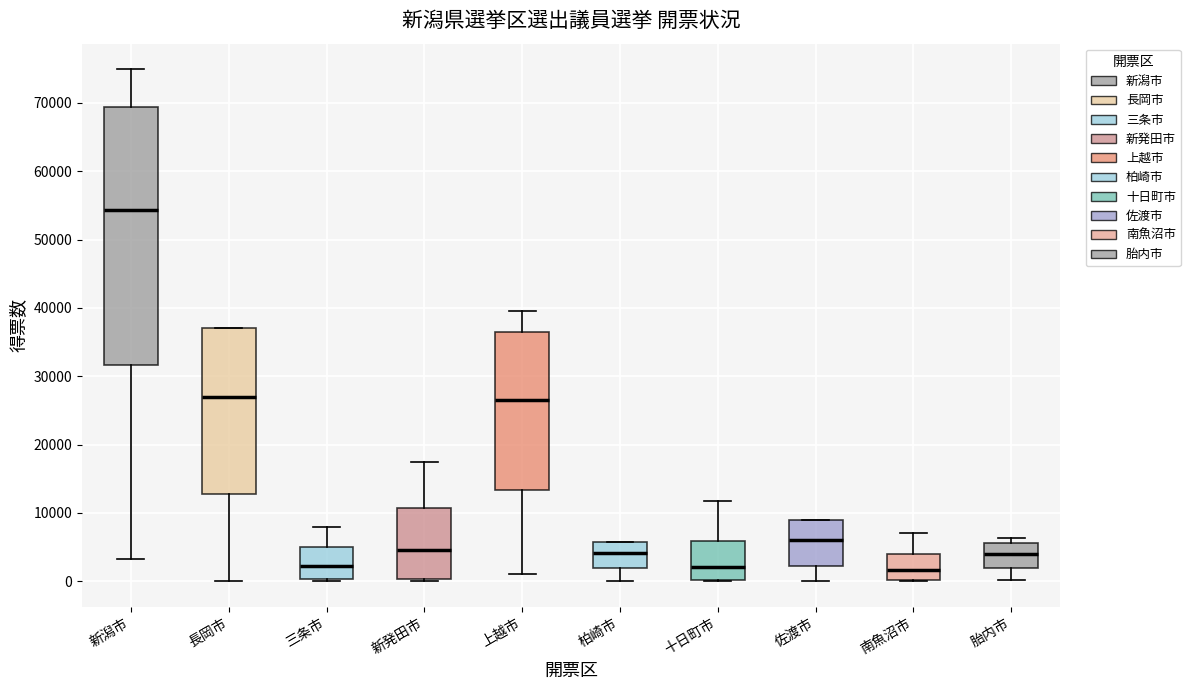

Where is the upper edge of the box for 新潟市 on the y-axis? The values are not printed on the chart, so give them approximately, as read against the axis.

69000